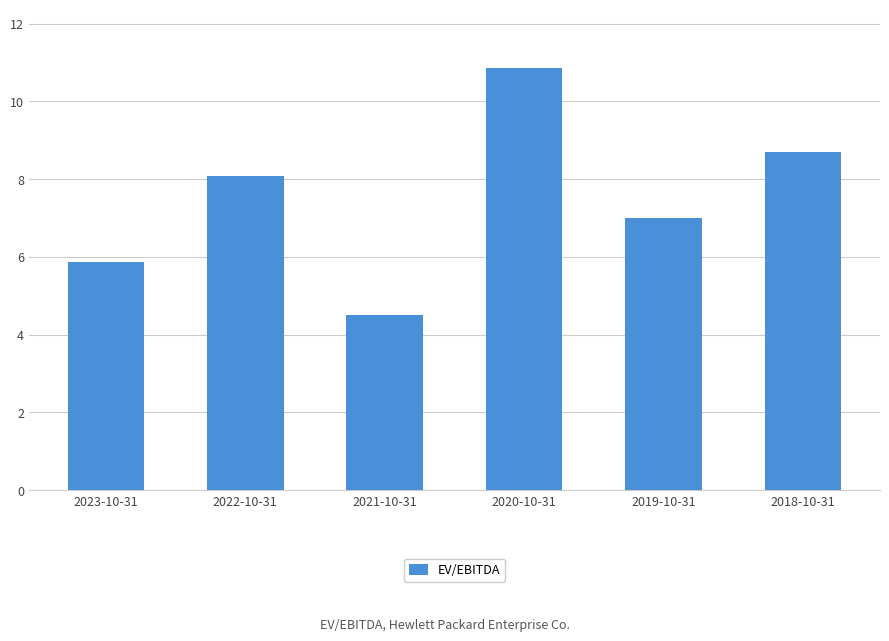

Which category has the highest value across all series?

2020-10-31